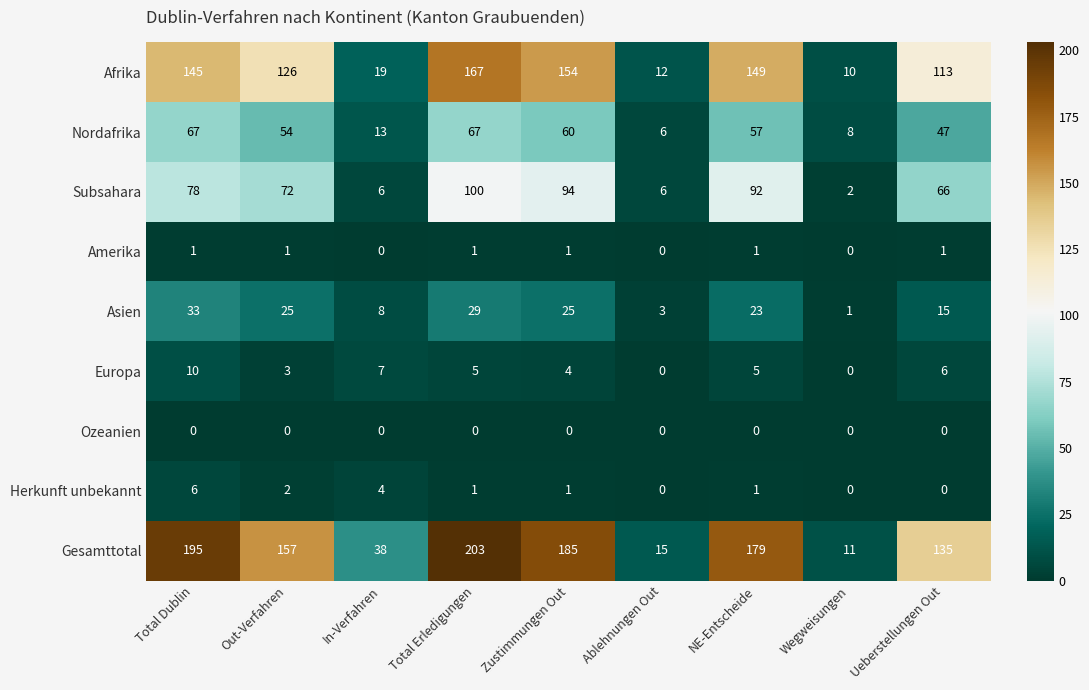

Which series has the largest total across all categories?

Gesamttotal